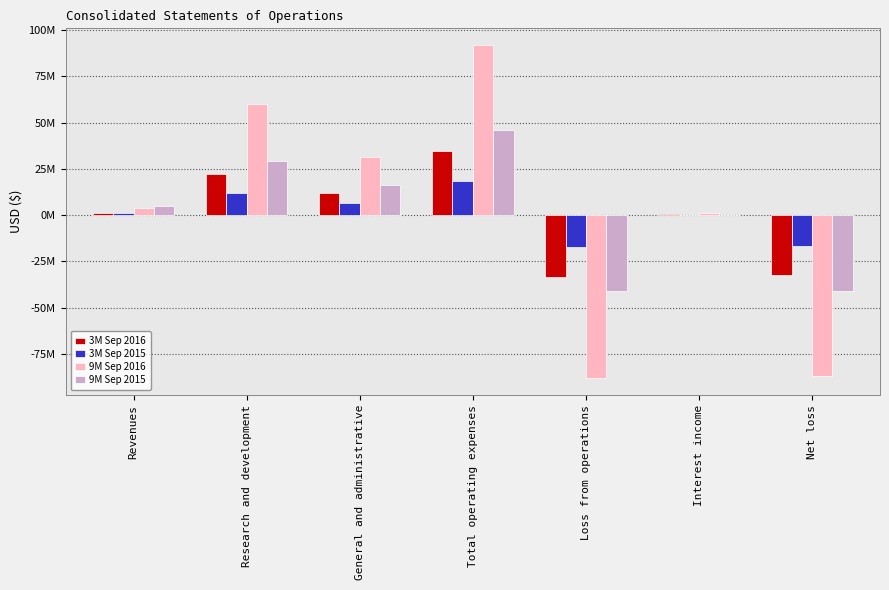

The value of 9M Sep 2015 at Loss from operations is -68263402. True or false?

False